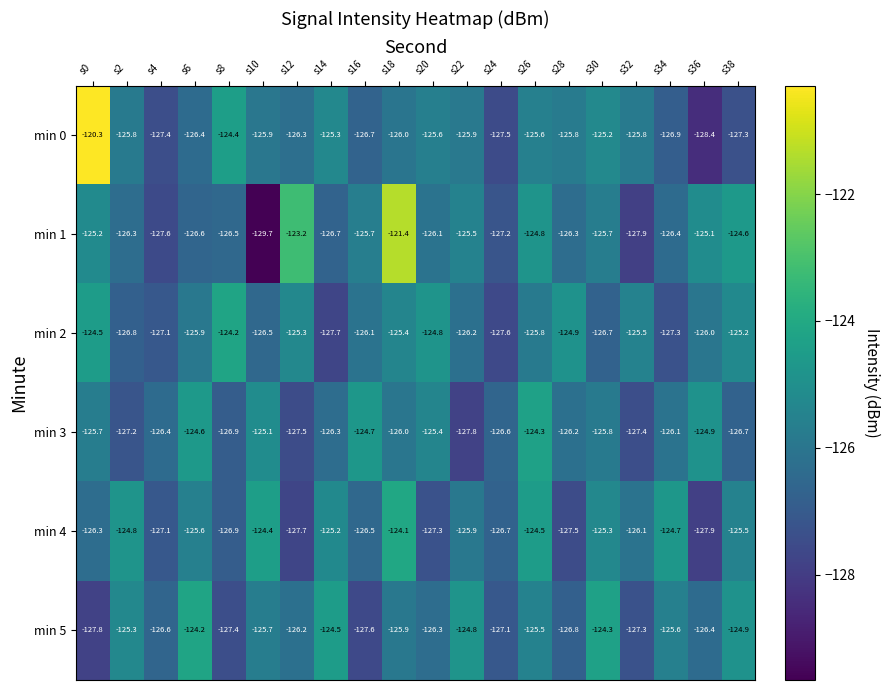

What is the total value across all series at s18?

-748.8